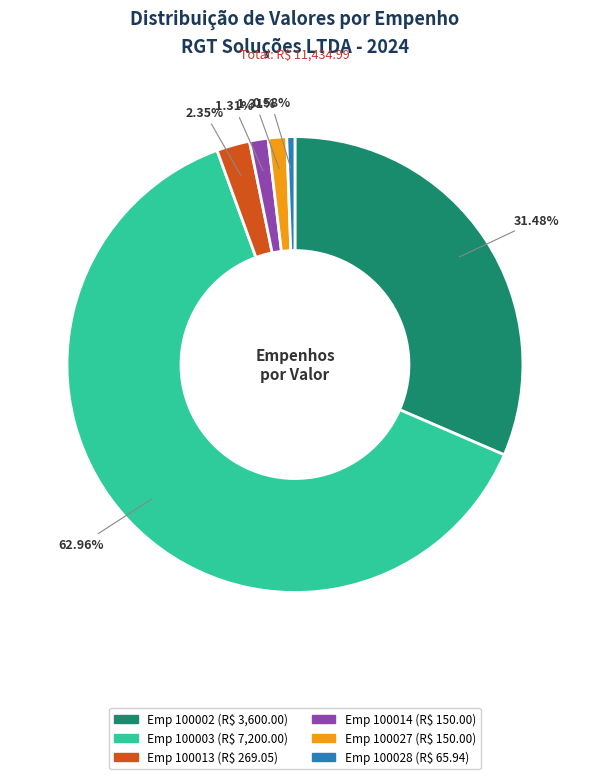

To the nearest percent, what is the difference between the largest and smallest slice percentages?

62%